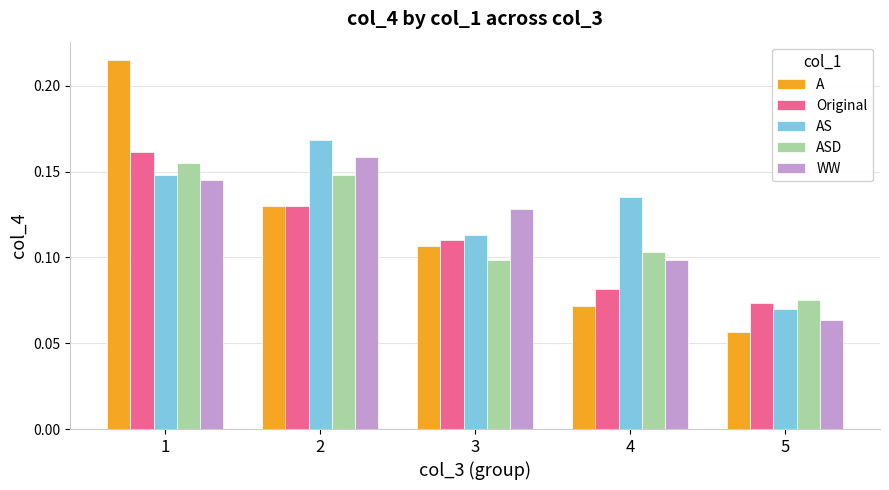

Which series has the widest spread of values?

A